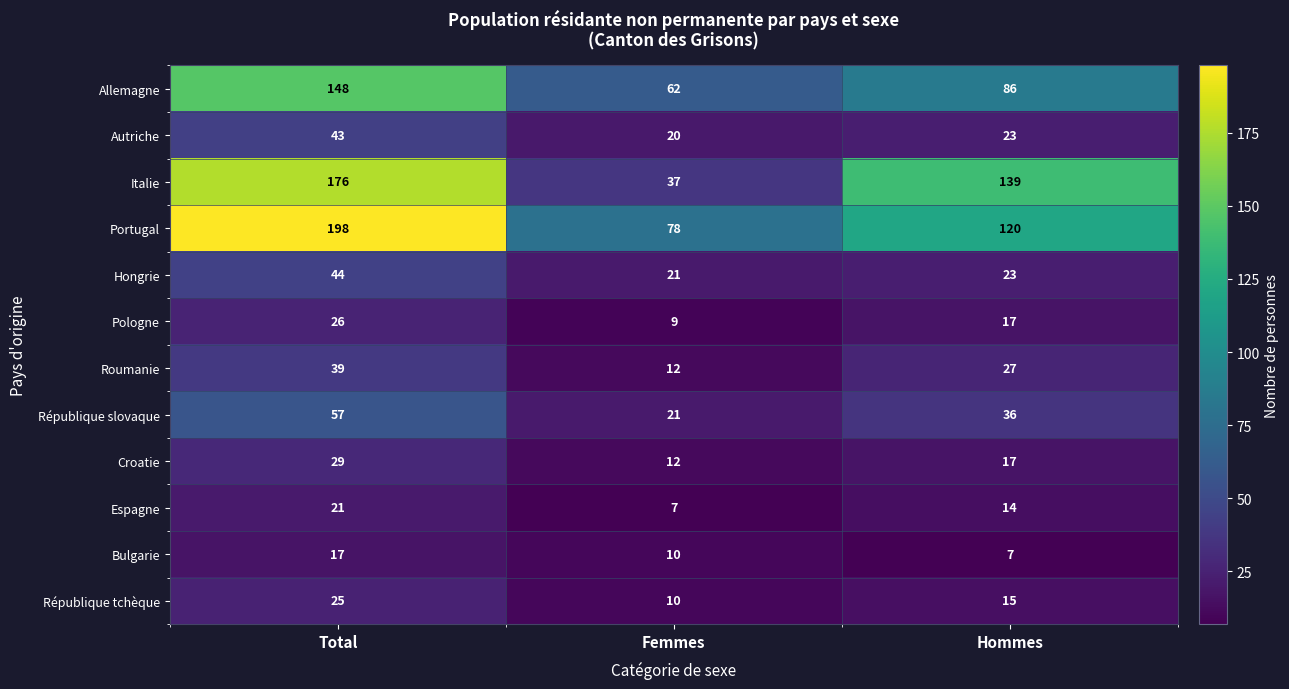

What is the difference between the Espagne values at Hommes and Femmes?

7